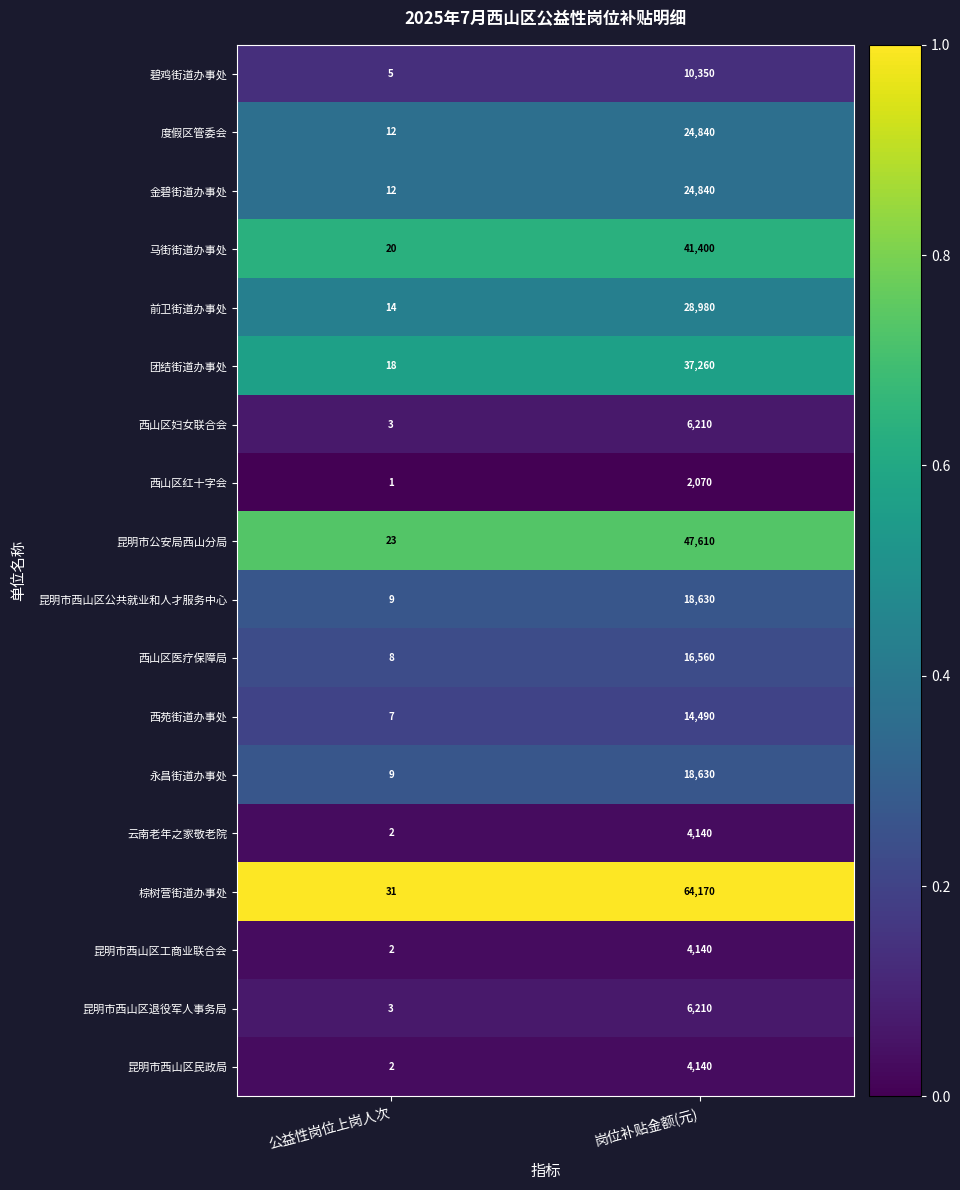

Is it true that 昆明市公安局西山分局 equals 47610 at 岗位补贴金额(元)?

True